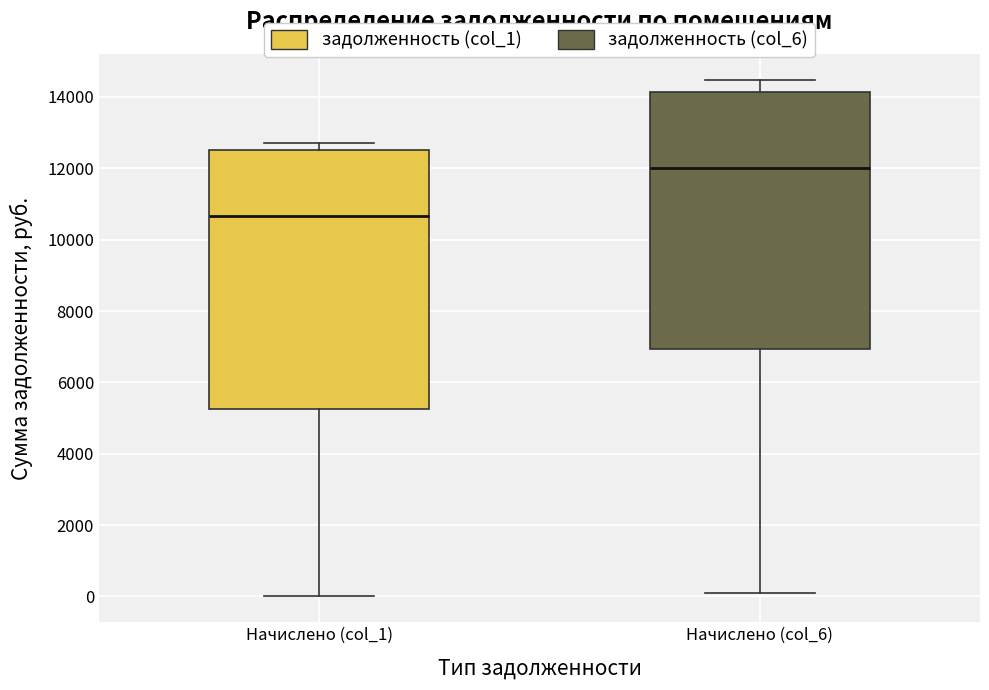

Which box has the highest median line?

Начислено (col_6)